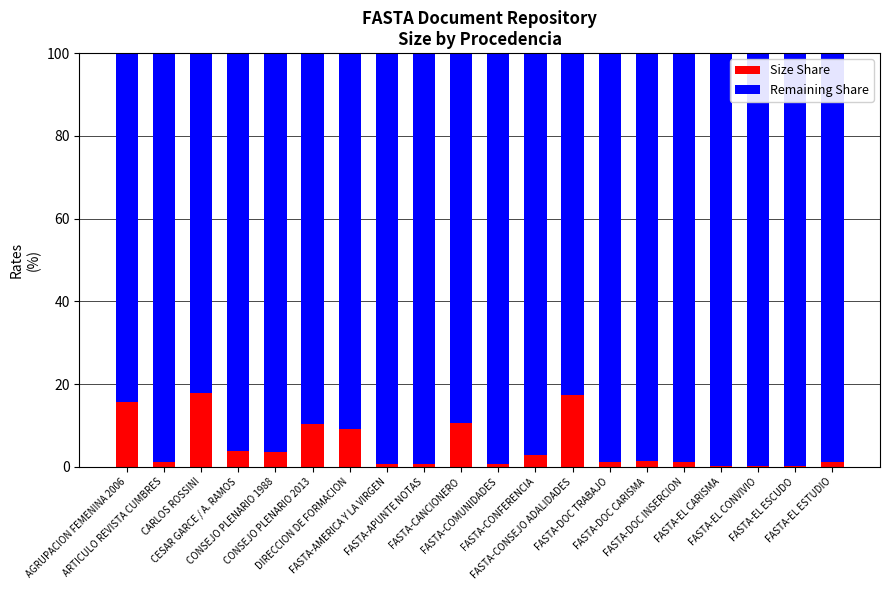

Are the bars grouped side by side (vs. stacked)?

No